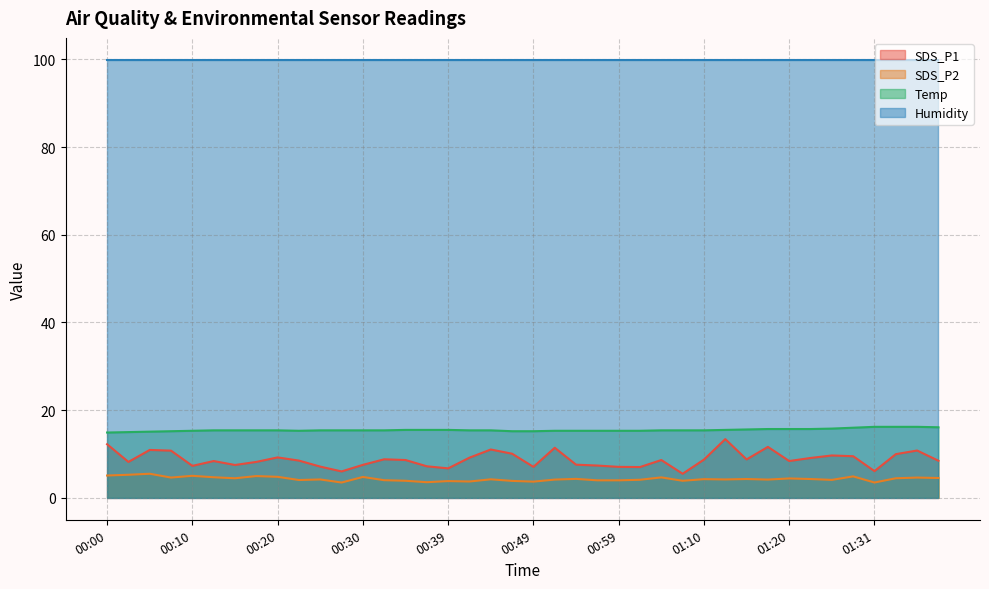

Is it true that Temp equals 22.2 at 00:39?

False